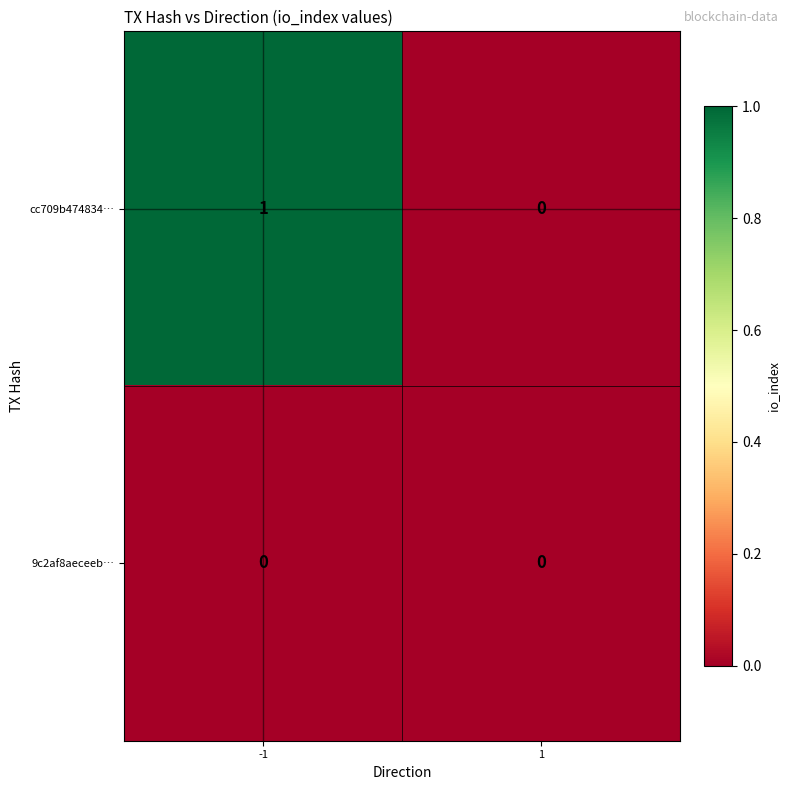

Is it true that cc709b474834… equals 0 at 1?

True